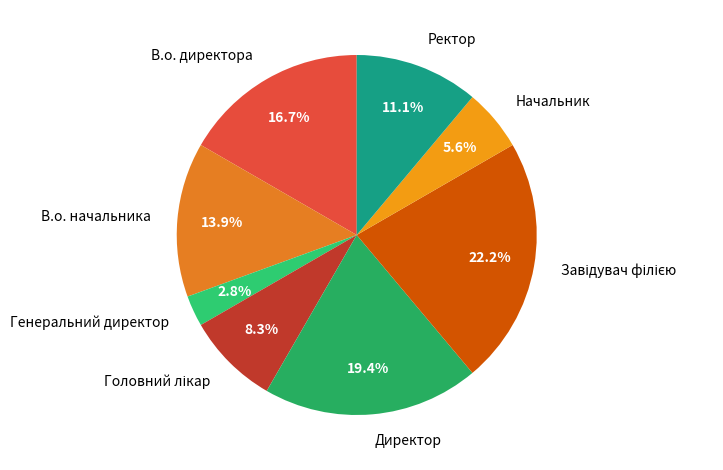

To the nearest percent, what is the combined percentage of В.о. директора and Директор?

36%